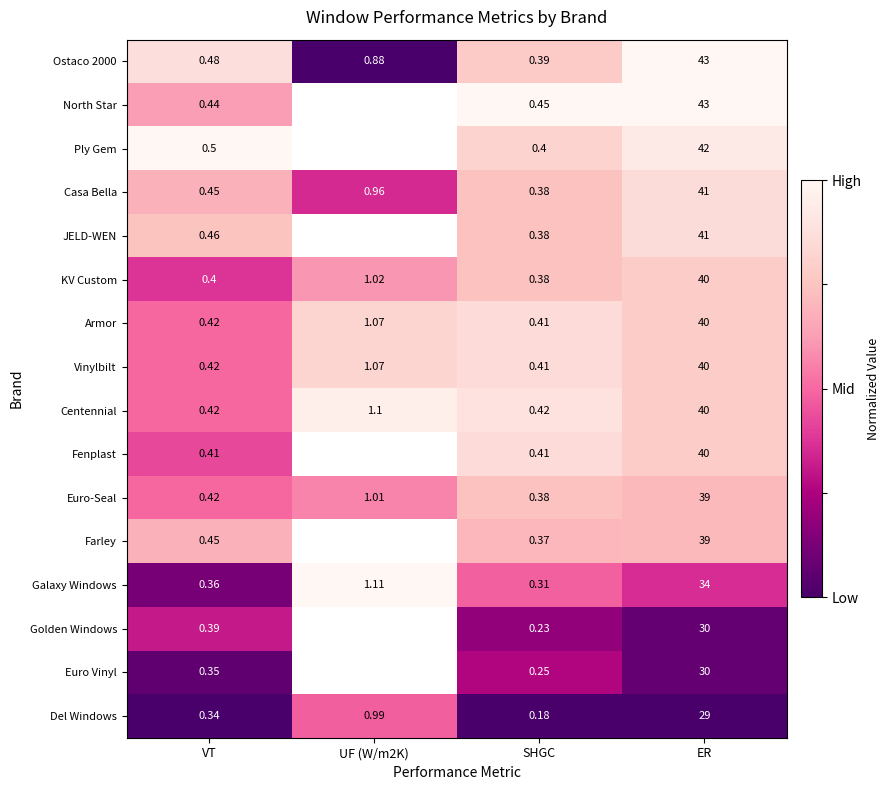

Which series changed the most between VT and ER?

North Star